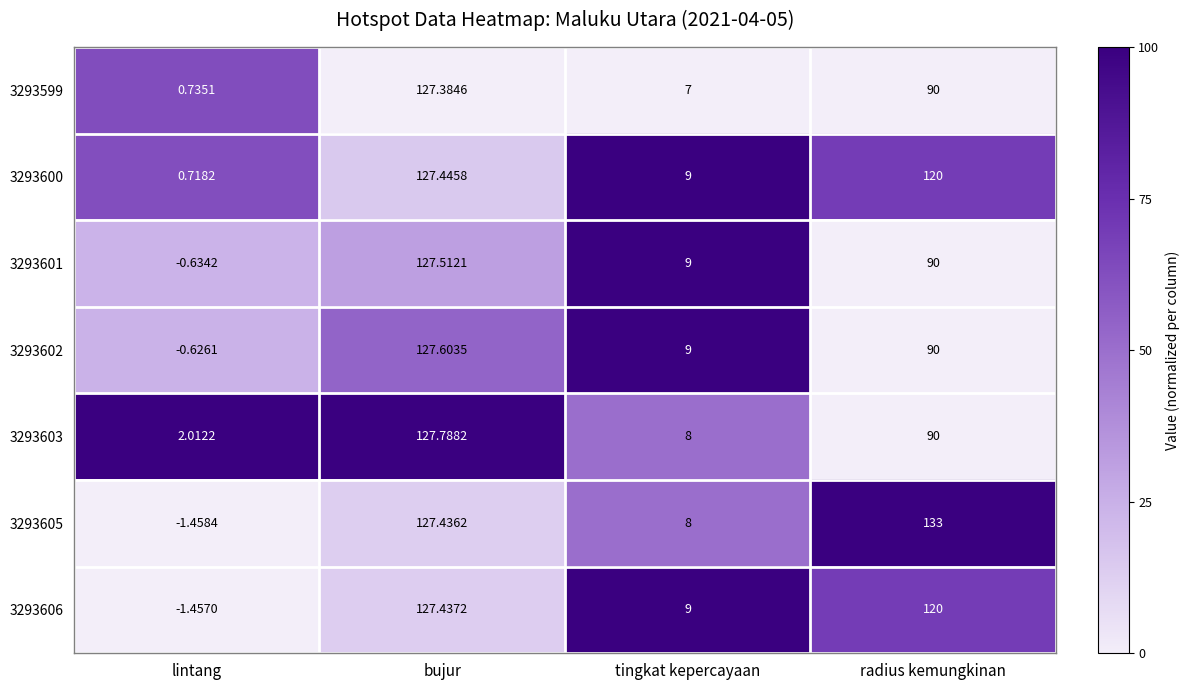

Which label corresponds to the smallest value in the chart?

lintang